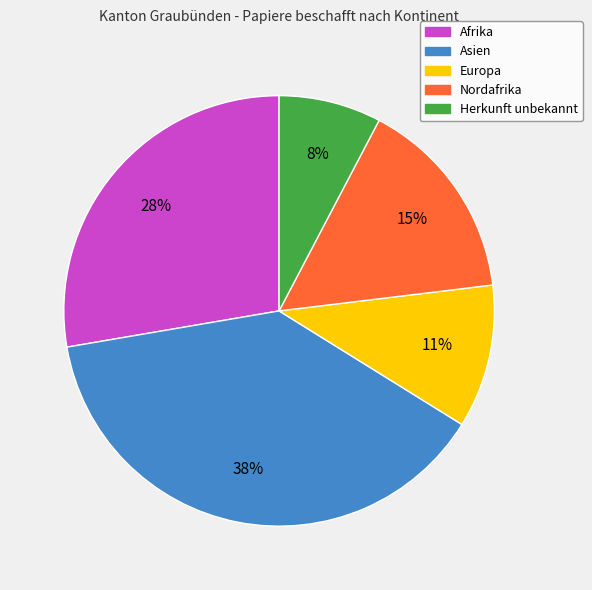

Rank the categories by value from highest to lowest.

Asien, Afrika, Nordafrika, Europa, Herkunft unbekannt